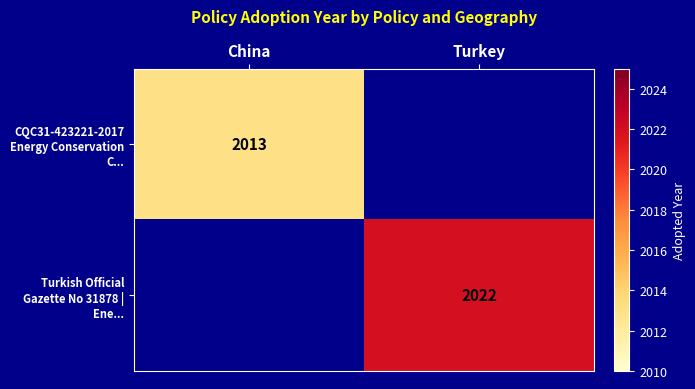

The value of Turkish Official Gazette No 31878 | Ene... at Turkey is 3520. True or false?

False